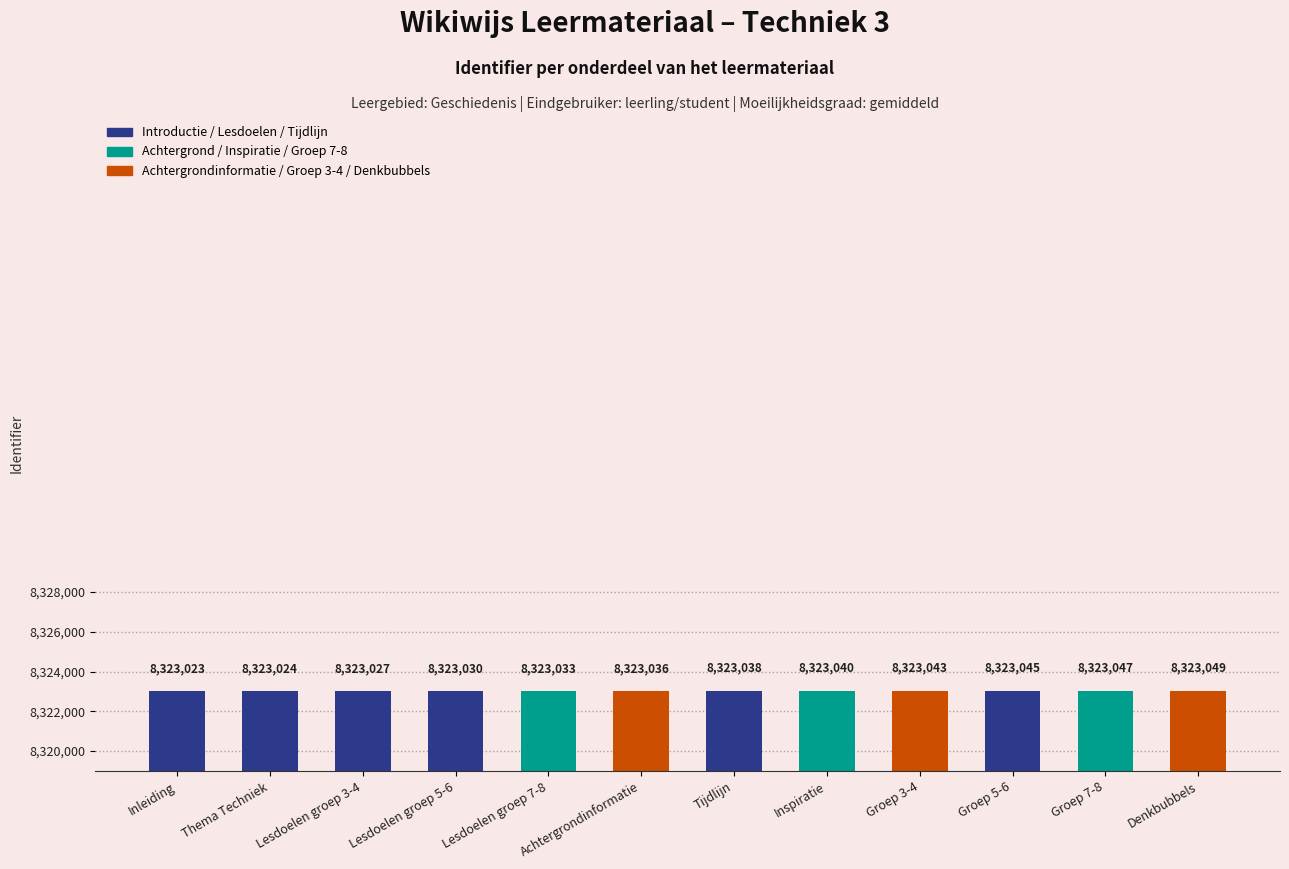

Approximately how many times larger is the value at Groep 3-4 compared to Groep 5-6?

1.0